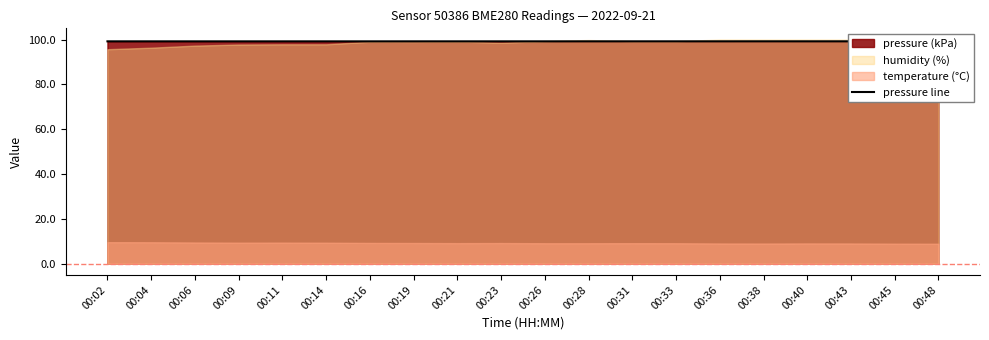

Reading left to right, what are all the values shown in this chart?

00:02=99.2	00:04=99.2	00:06=99.2	00:09=99.2	00:11=99.2	00:14=99.2	00:16=99.2	00:19=99.2	00:21=99.2	00:23=99.2	00:26=99.2	00:28=99.2	00:31=99.2	00:33=99.2	00:36=99.2	00:38=99.2	00:40=99.2	00:43=99.2	00:45=99.2	00:48=99.2